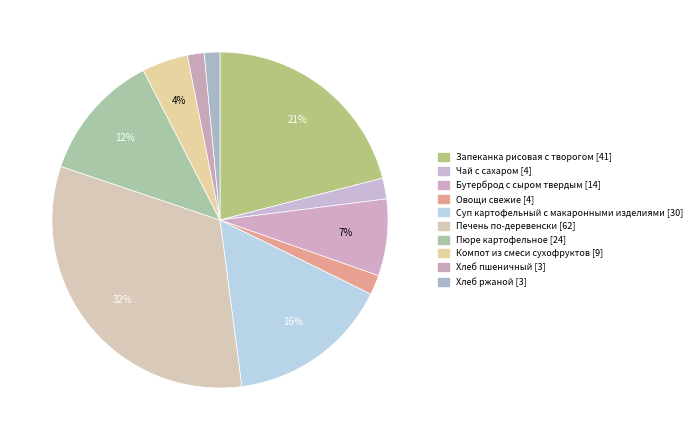

True or false: Печень по-деревенски accounts for 45% of the total.

False